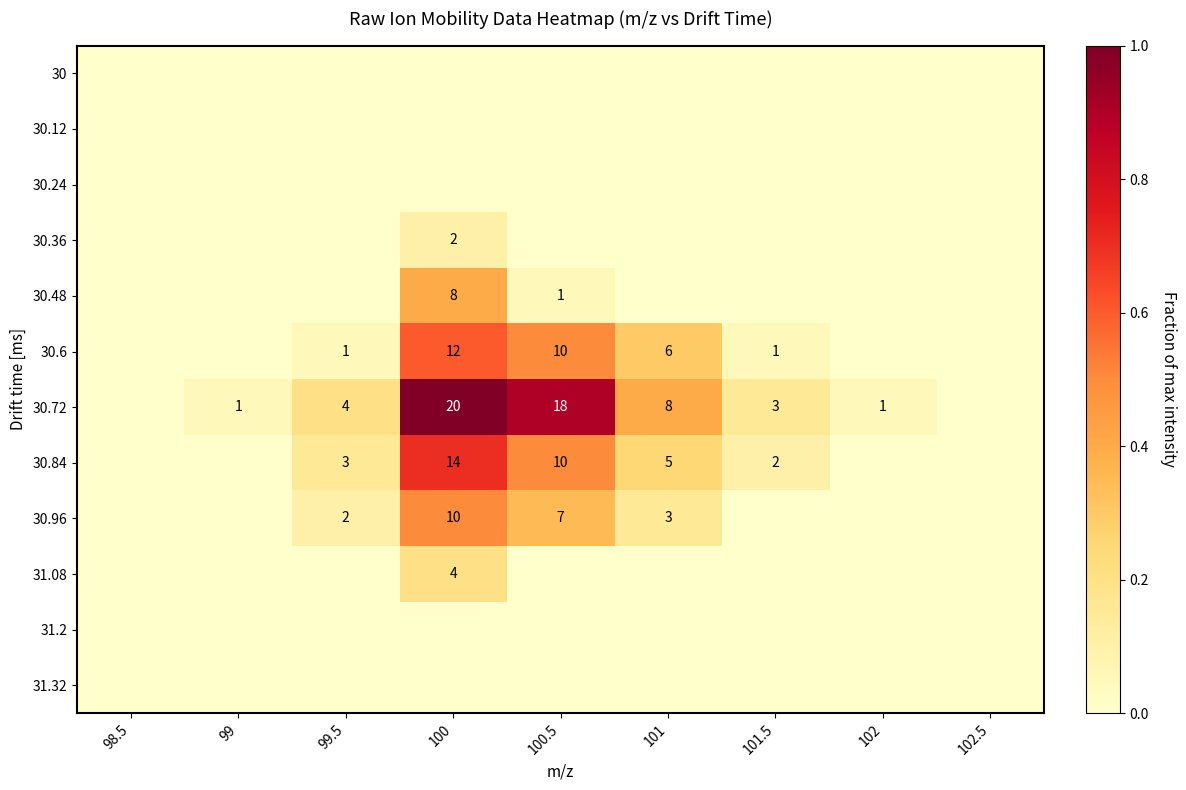

Between 98.5 and 101, which series saw the biggest shift?

30.72